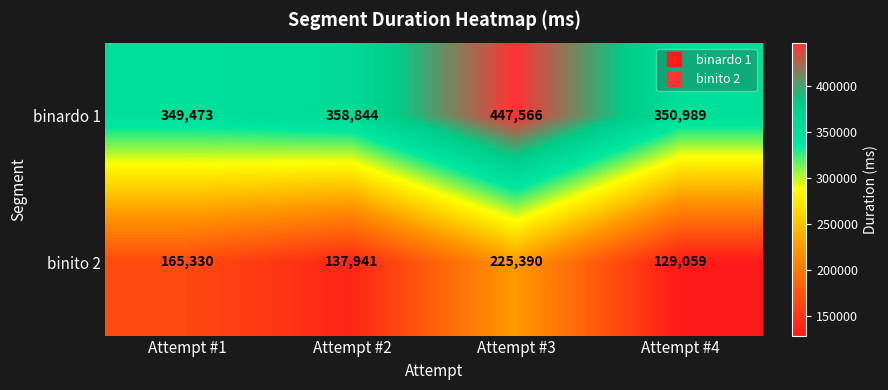

Count the number of data series in this chart.

2